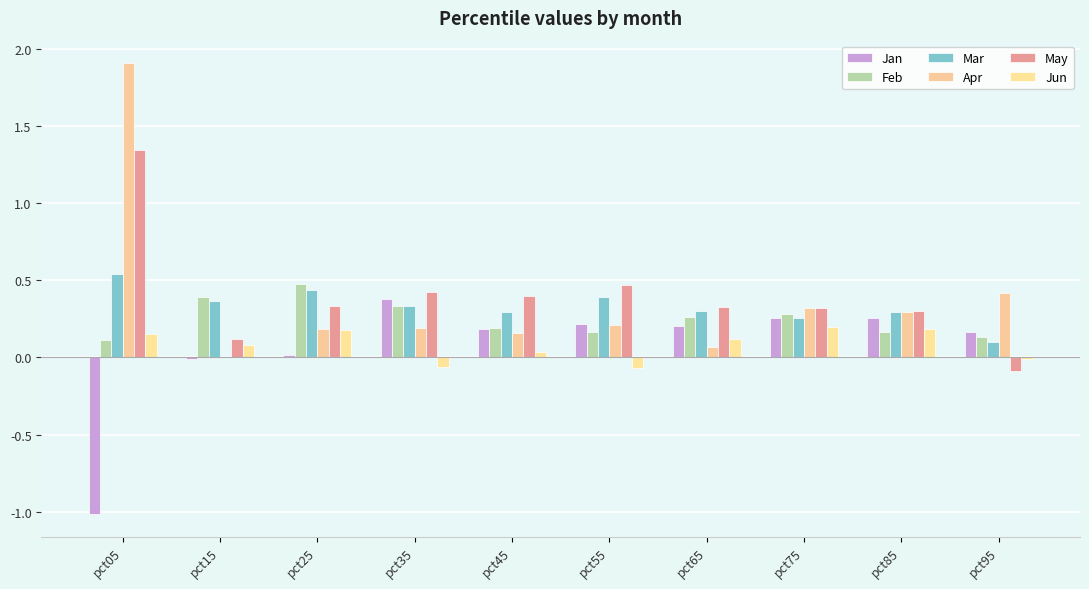

What is the spread (max minus min) of values at pct05?

2.9